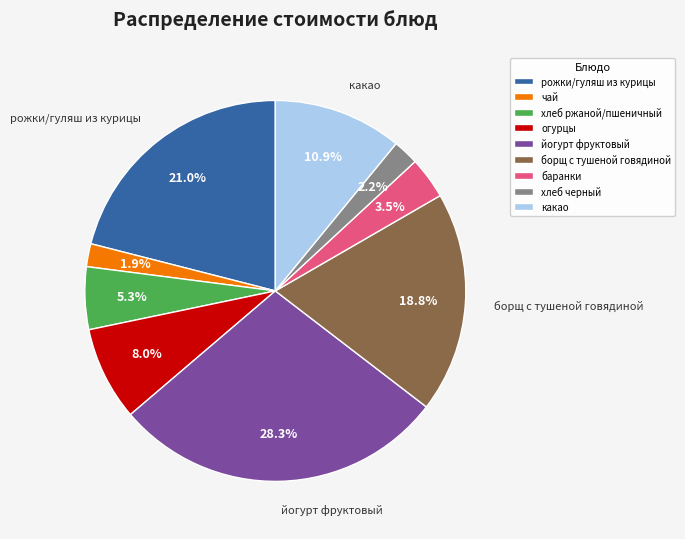

Is it true that хлеб черный is 2% of the pie?

True